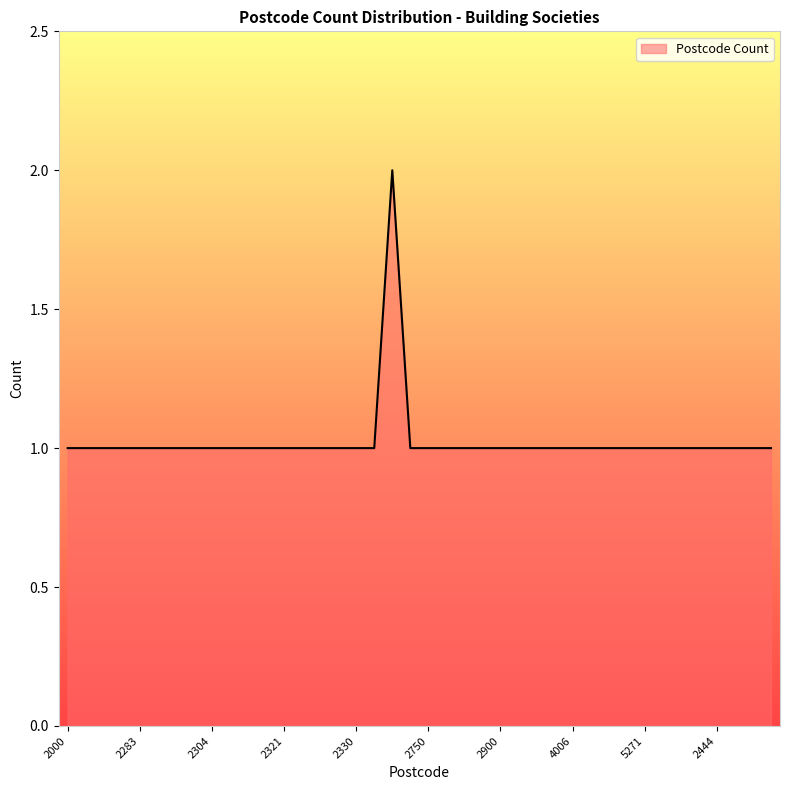

Which category has the lowest value across all series?

2000